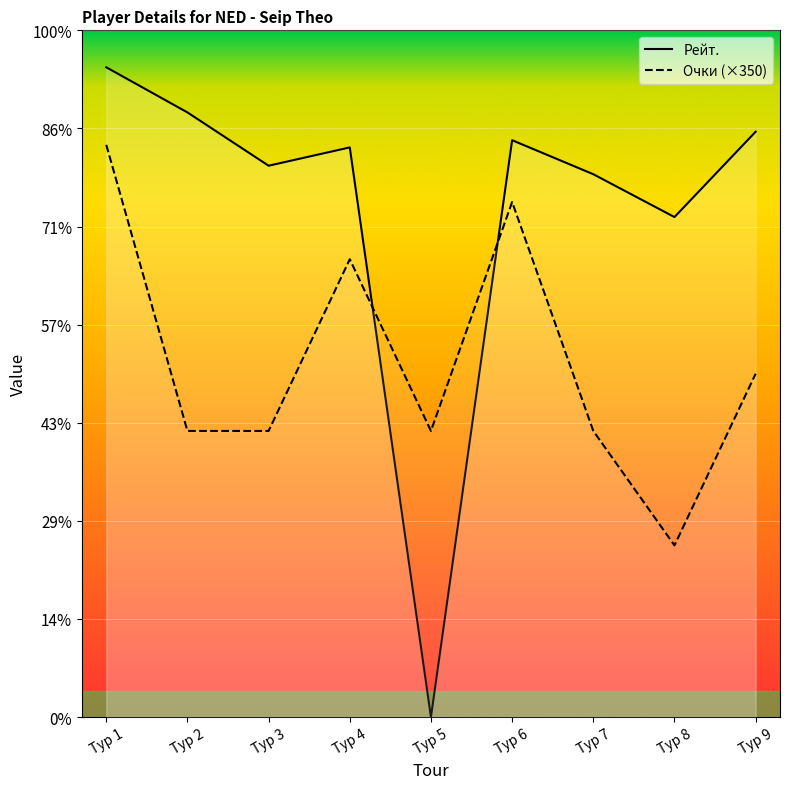

Which series ends up on top after the final intersection of Рейт. and Очки (×350)?

Рейт.